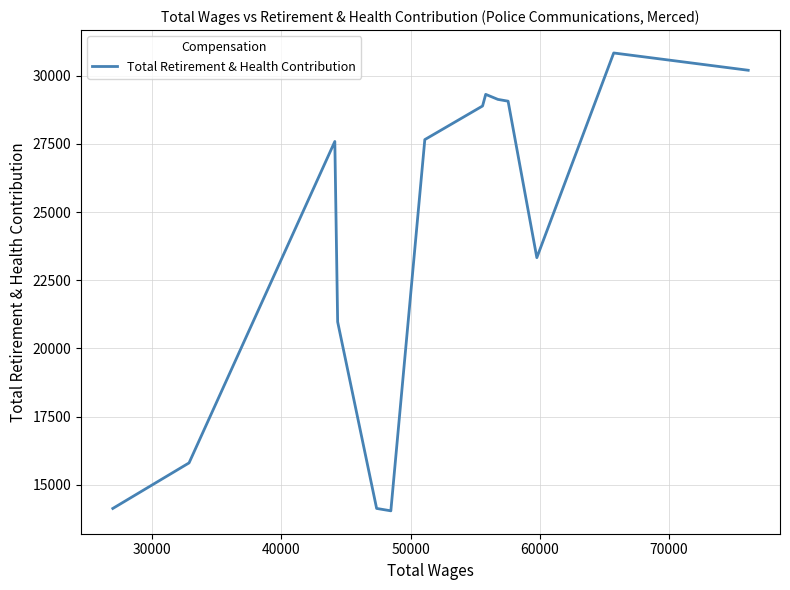

What is the sum of the values at 50000 and 40000?

52391